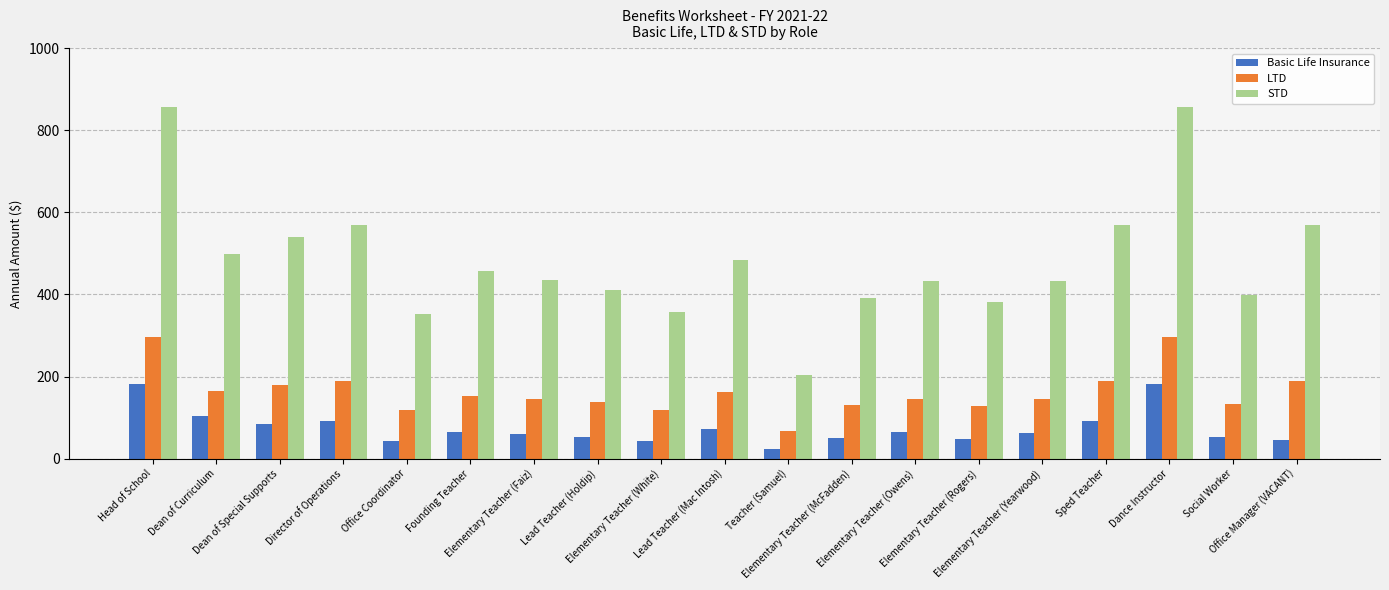

What is the average value of the Basic Life Insurance series?

74.3